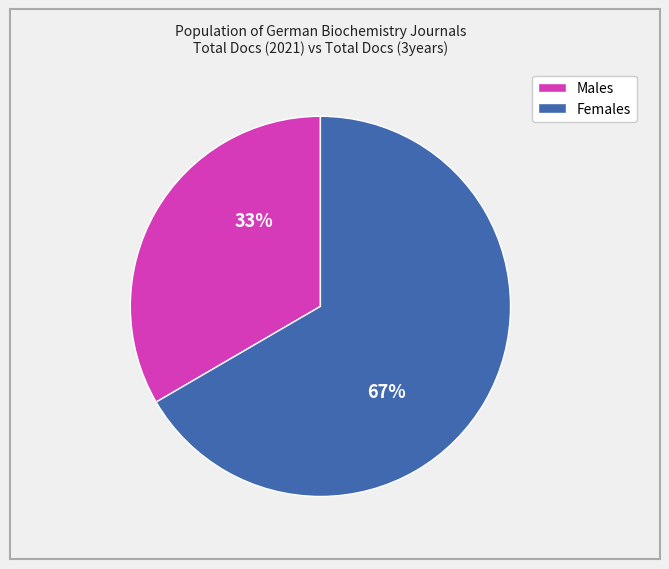

To the nearest percent, what is the average slice percentage?

50%